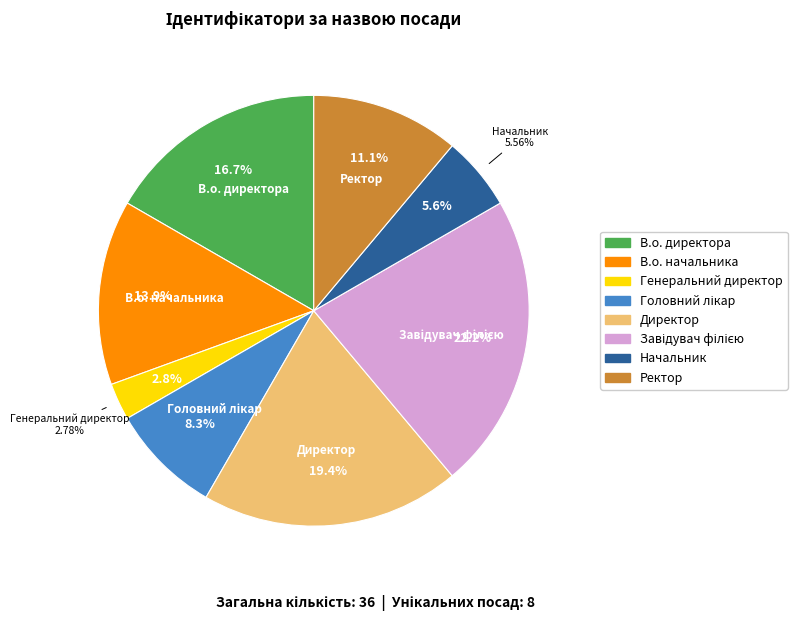

What is the change in value from Генеральний директор to Начальник?

+1